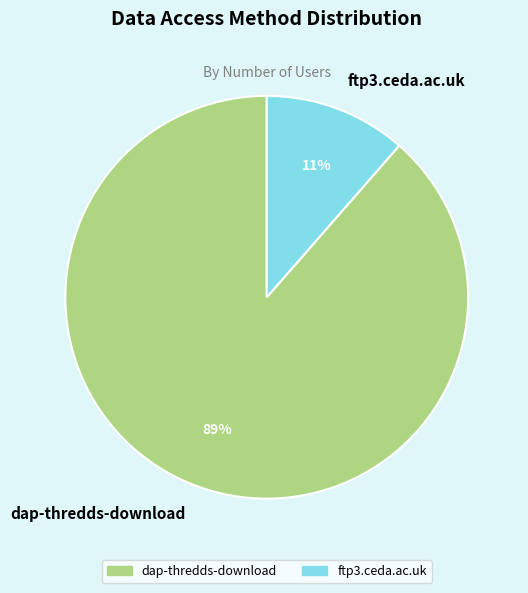

To the nearest percent, what portion does dap-thredds-download represent?

89%